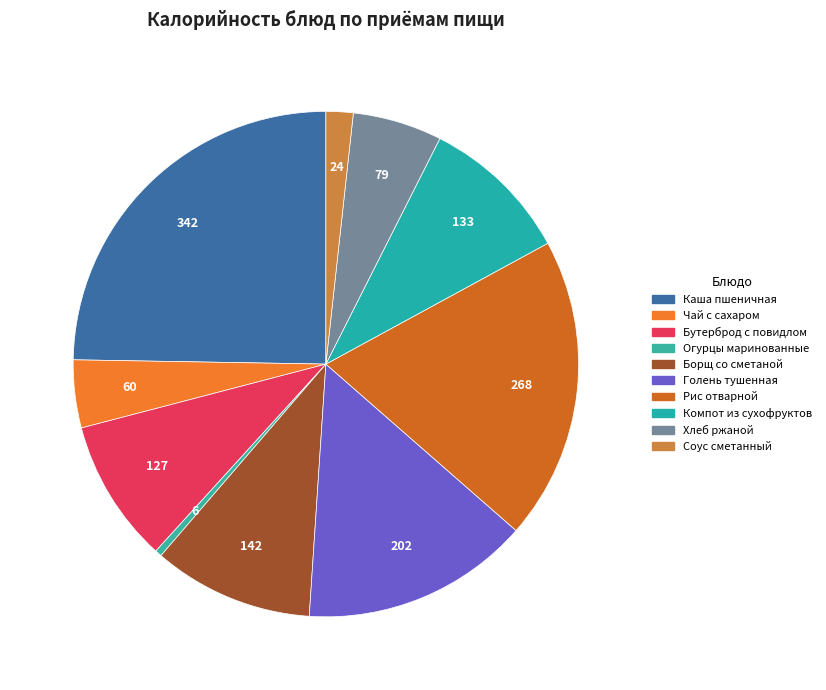

How many slices are in this pie chart?

10